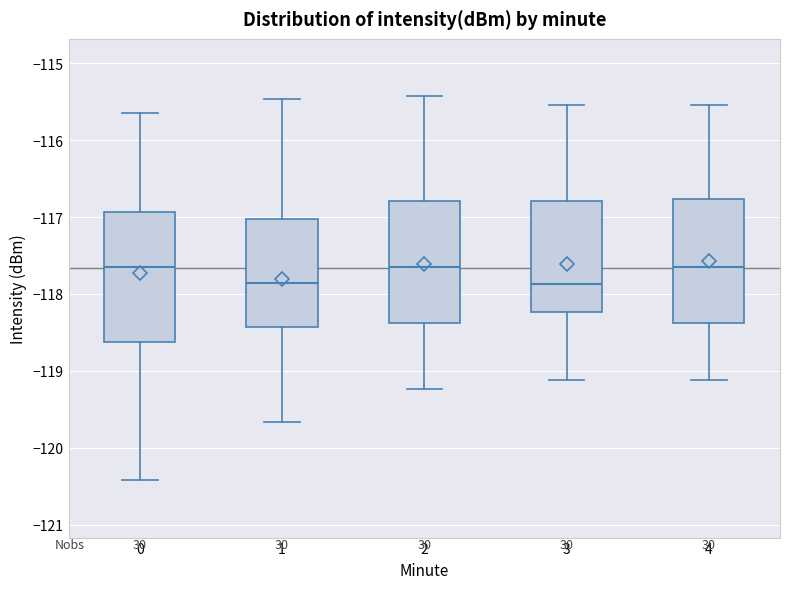

Where is the lower edge of the box at x = 3 on the y-axis? The values are not printed on the chart, so give them approximately, as read against the axis.

-118.2